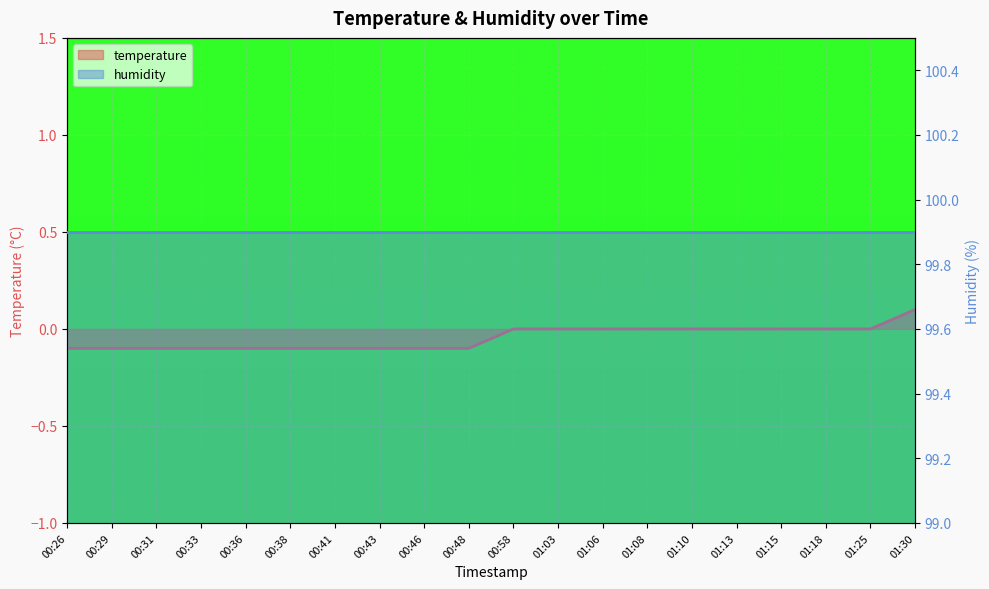

Reading right to left, what are all the values shown in this chart?

0.1	0.0	0.0	0.0	0.0	0.0	0.0	0.0	0.0	0.0	-0.1	-0.1	-0.1	-0.1	-0.1	-0.1	-0.1	-0.1	-0.1	-0.1